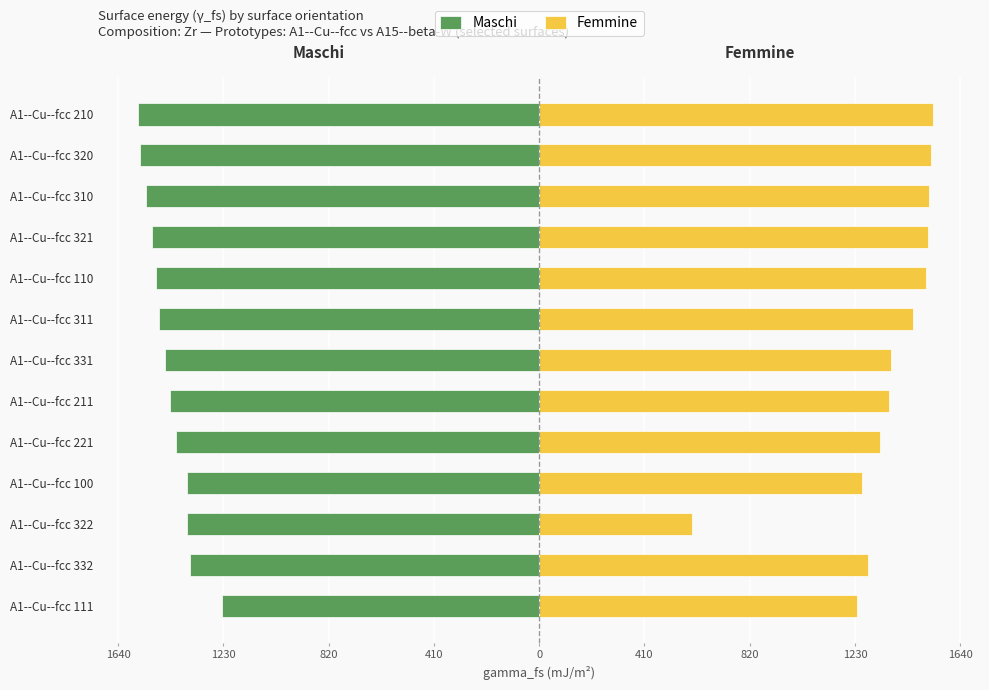

Rank the series at A1--Cu--fcc 321 from lowest to highest value.

Maschi, Femmine